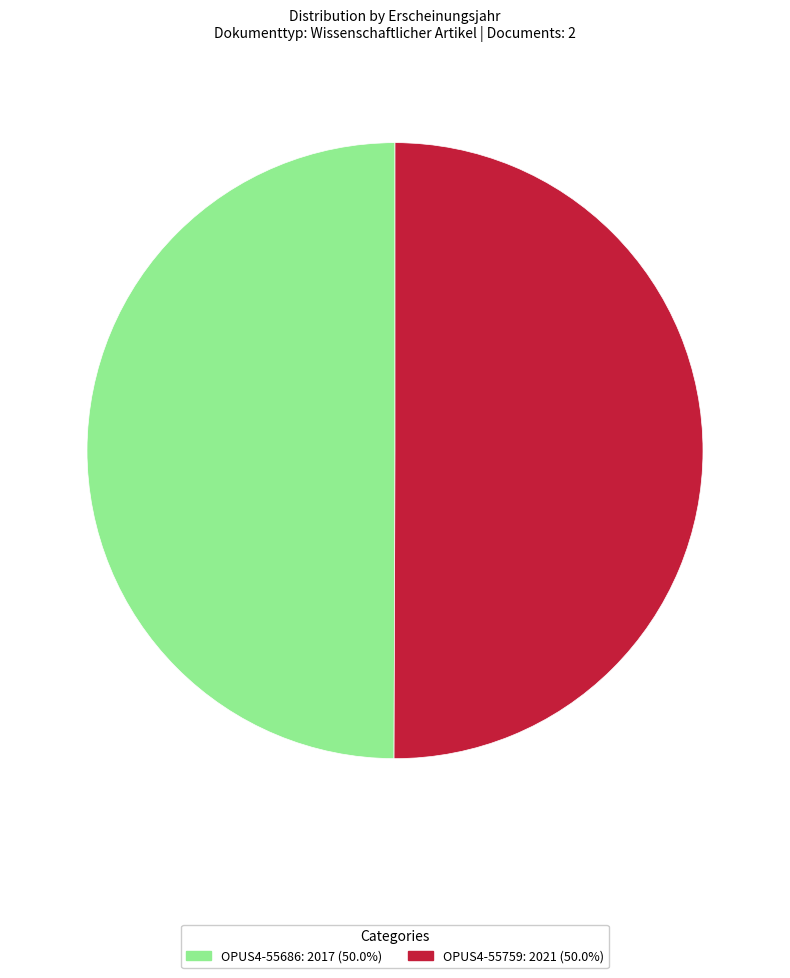

Approximately how many times larger is the value at OPUS4-55686 compared to OPUS4-55759?

1.0